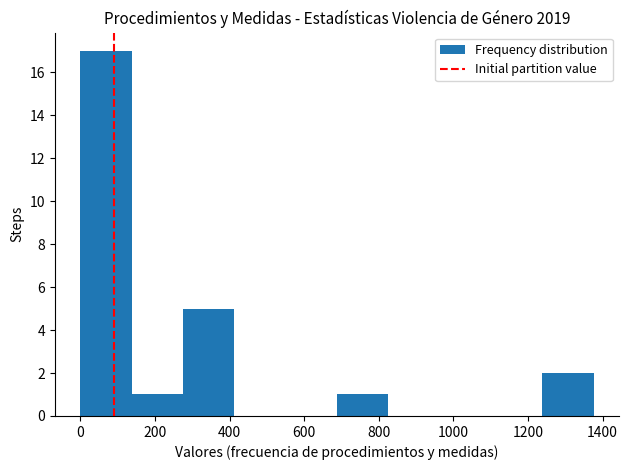

Reading left to right, list every bar in this chart as the range it spans on the x-axis followed by its height. Neither the bar edges nor the heights are printed on the chart, so give them approximately, as read against the axes.

0 to 140: 17
140 to 280: 1
280 to 420: 5
420 to 560: 0
560 to 680: 0
680 to 820: 1
820 to 960: 0
960 to 1100: 0
1100 to 1240: 0
1240 to 1380: 2